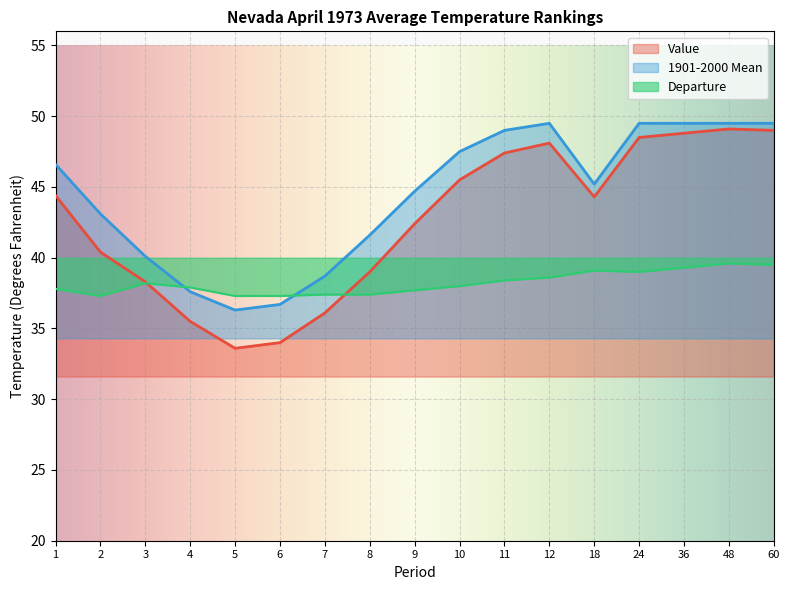

Which label corresponds to the smallest value in the chart?

5